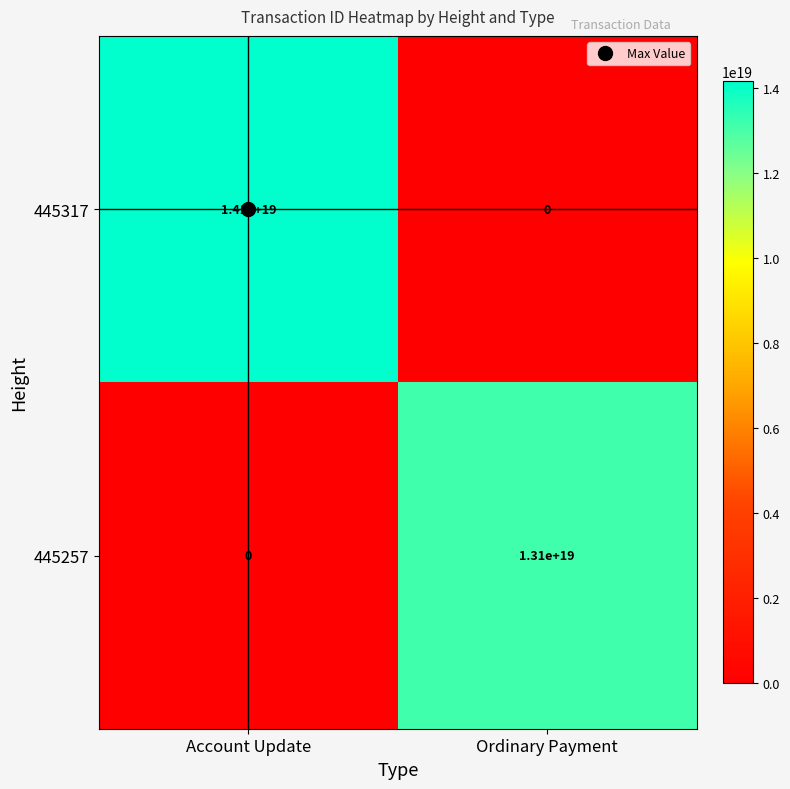

At which label does 445317 reach its minimum?

Ordinary Payment